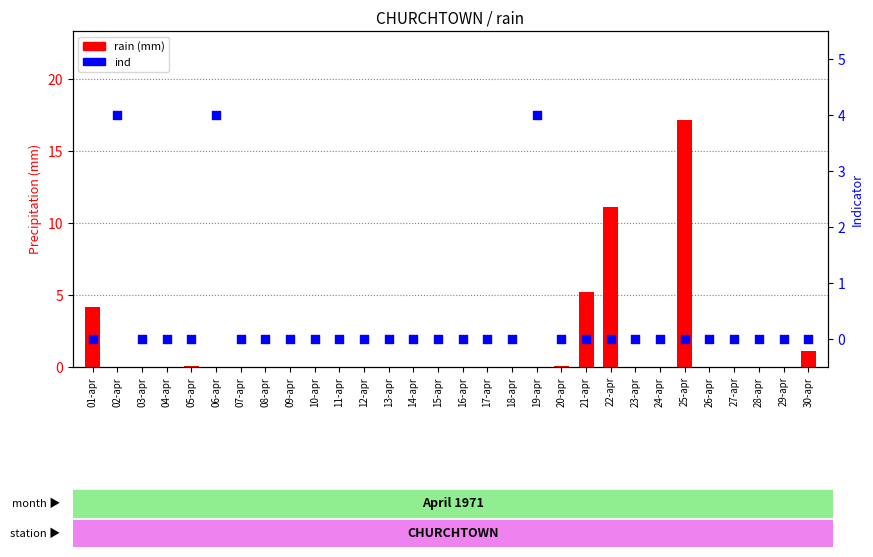

Which series has the largest total across all categories?

rain